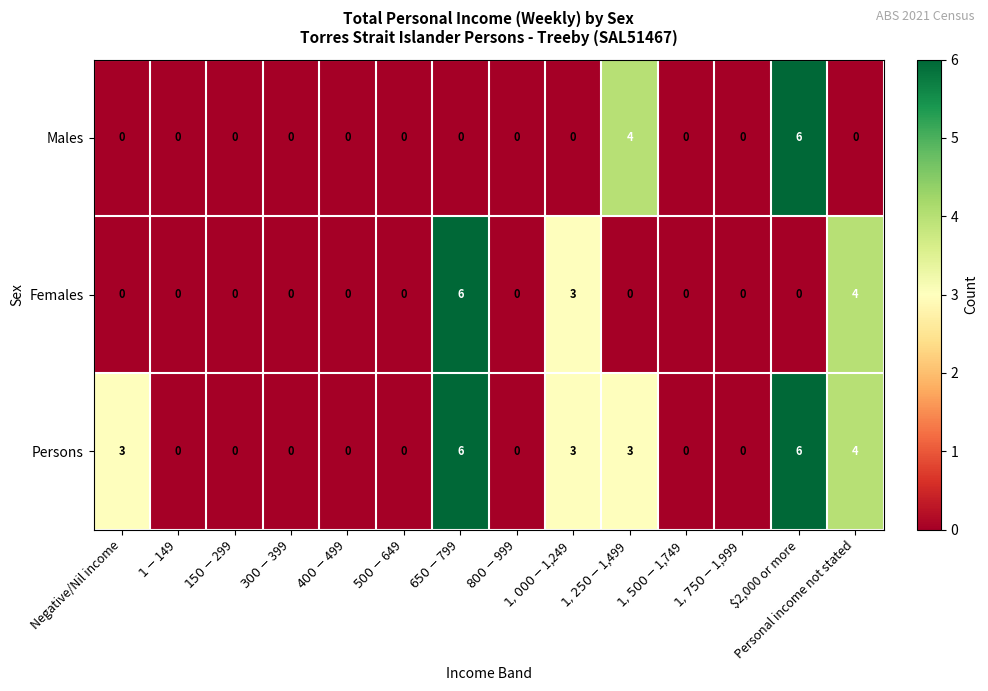

What is the total value across all series at Personal income not stated?

8